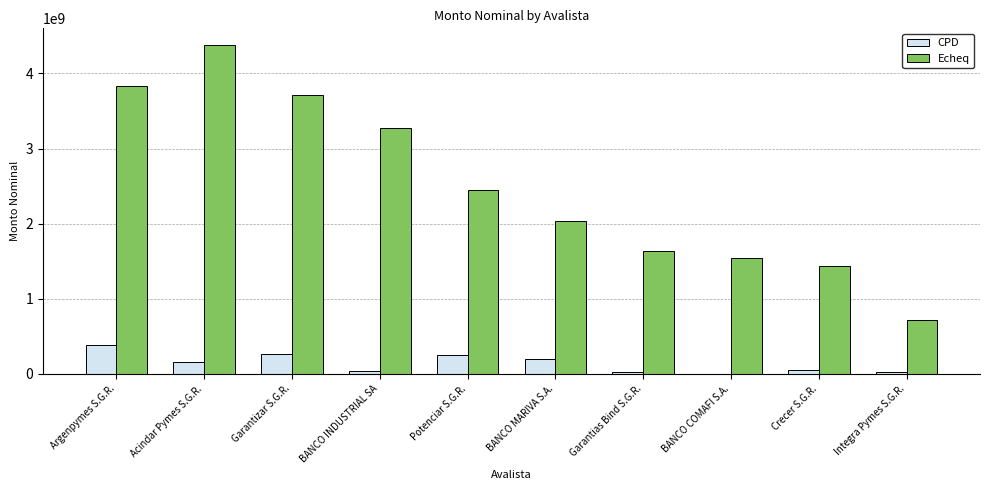

Between Acindar Pymes S.G.R. and Crecer S.G.R., which series saw the biggest shift?

Echeq